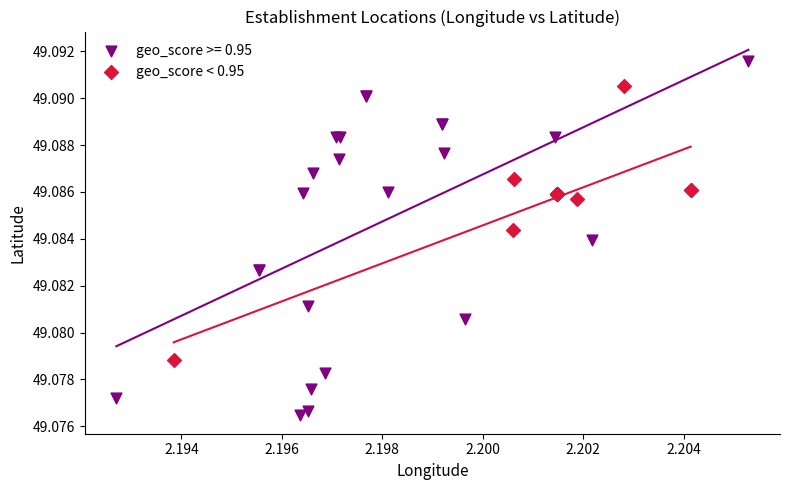

Which series contains the highest Y value?

geo_score >= 0.95